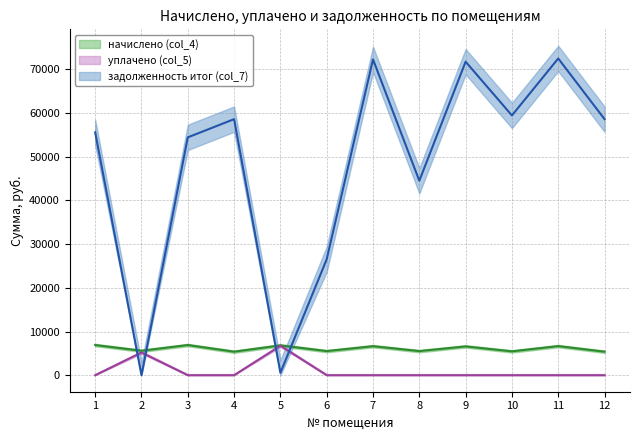

Which has a higher value, 4 or 8?

8